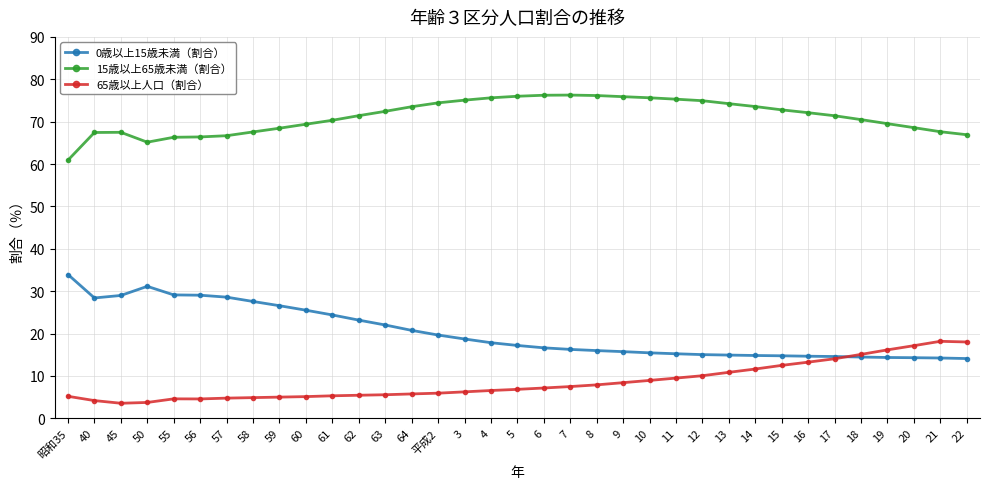

Does the chart have visible grid lines?

Yes